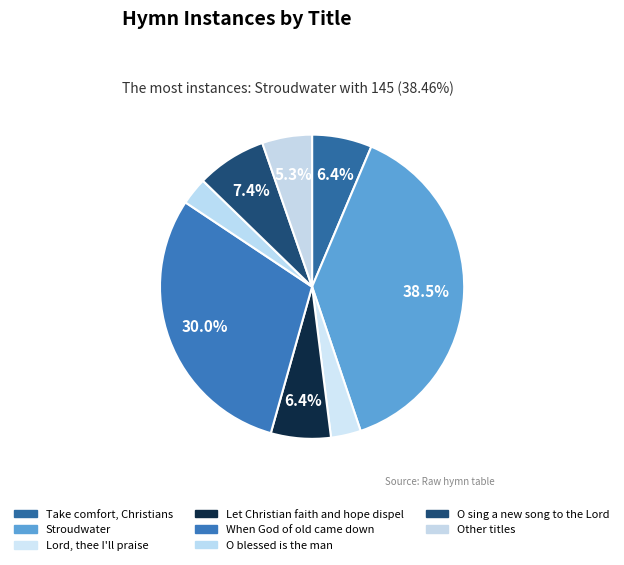

Count the number of slices in the pie.

8